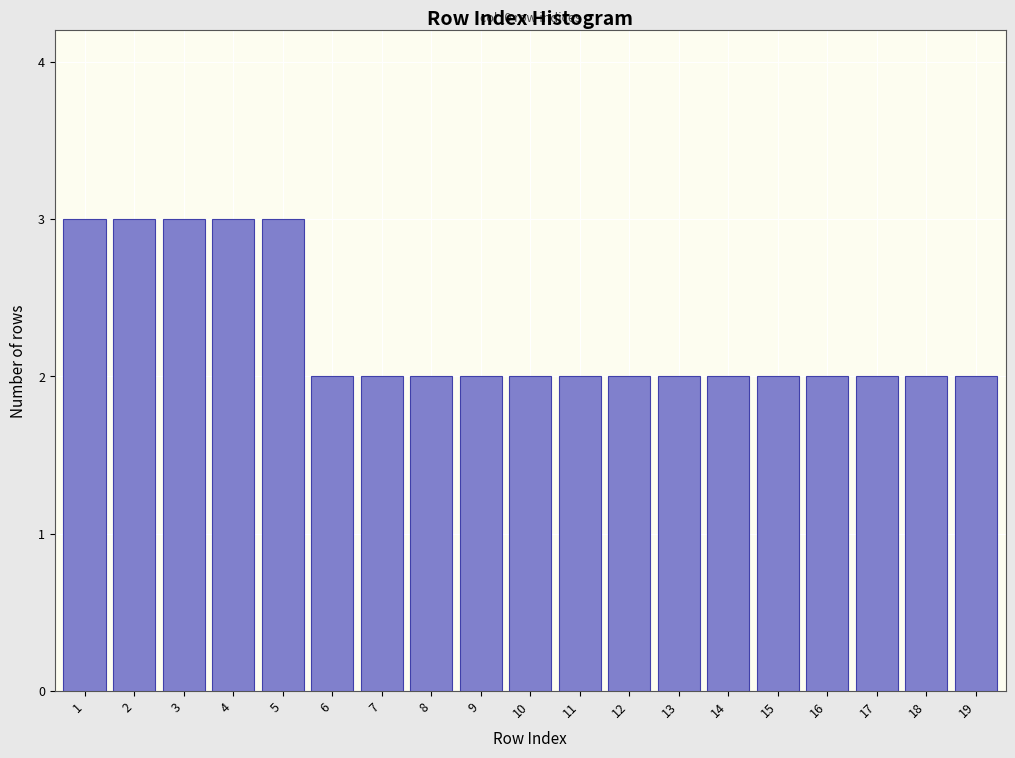

Reading right to left, transcribe all the data shown in this chart.

19=2	18=2	17=2	16=2	15=2	14=2	13=2	12=2	11=2	10=2	9=2	8=2	7=2	6=2	5=3	4=3	3=3	2=3	1=3